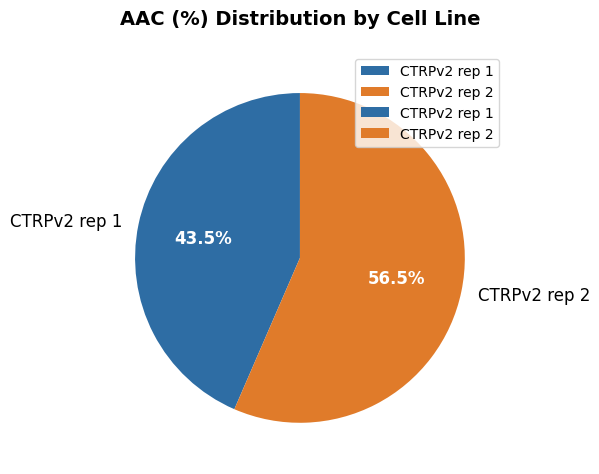

Count the number of slices in the pie.

2